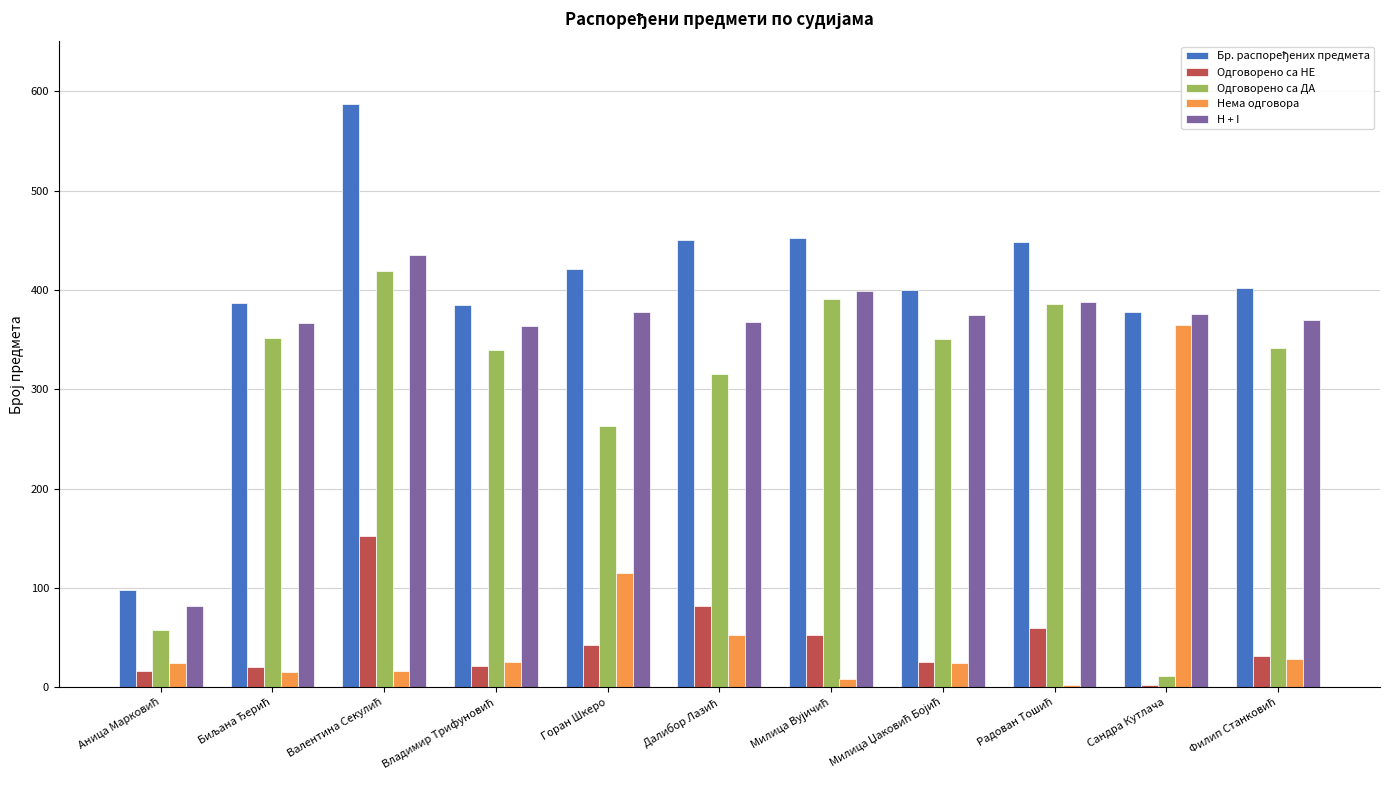

What is the highest value of the Нема одговора series?

365